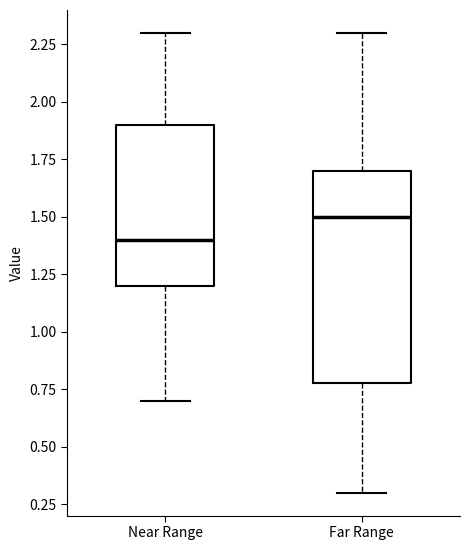

Where is the upper edge of the box for Near Range on the y-axis? The values are not printed on the chart, so give them approximately, as read against the axis.

1.9